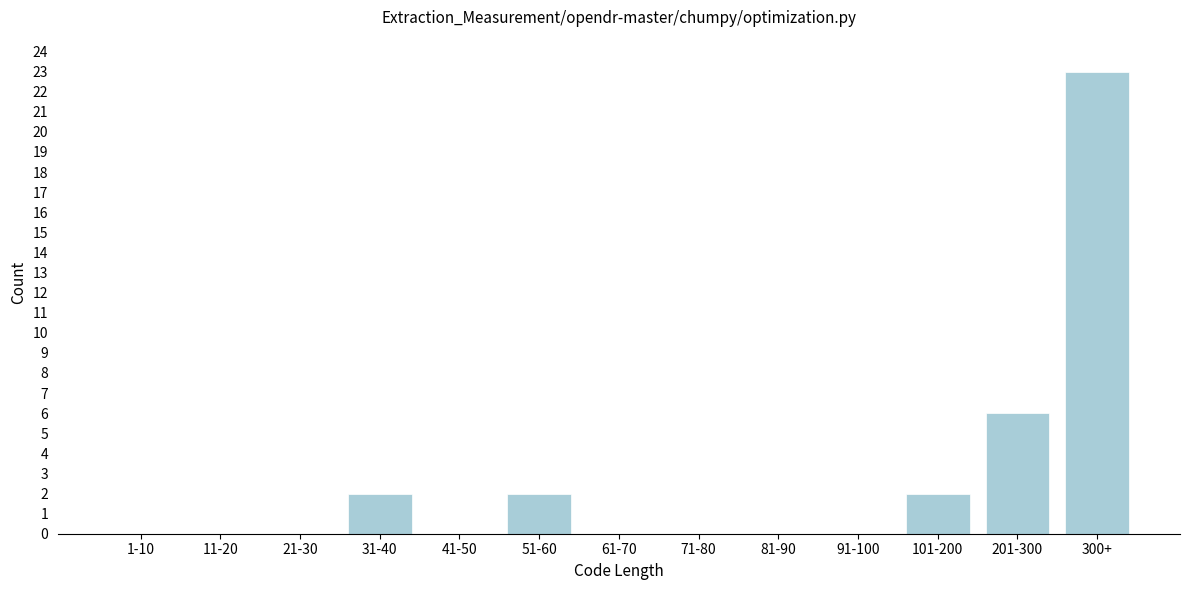

Reading left to right, transcribe all the data shown in this chart.

1-10=0	11-20=0	21-30=0	31-40=2	41-50=0	51-60=2	61-70=0	71-80=0	81-90=0	91-100=0	101-200=2	201-300=6	300+=23